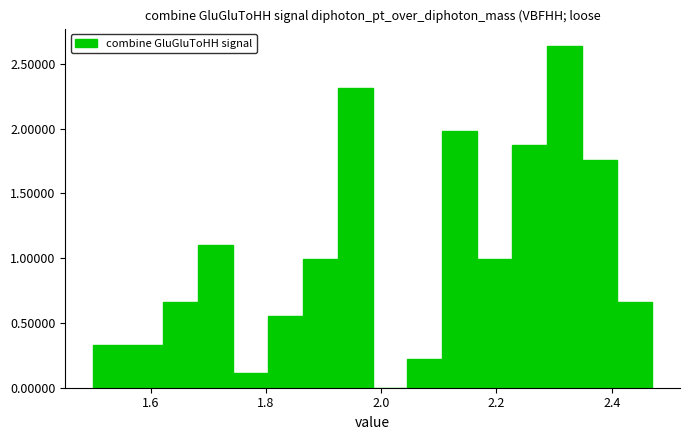

Around what value on the x-axis is the tallest bar? Give the approximate position of its centre, as read against the axis.

2.32